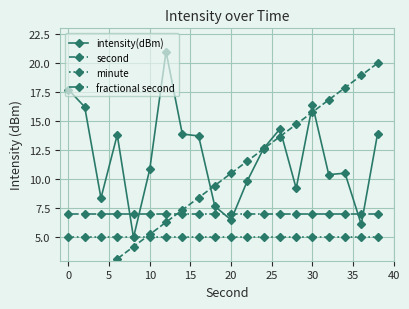

After their last crossing, which series has the higher values: fractional second or intensity(dBm)?

intensity(dBm)